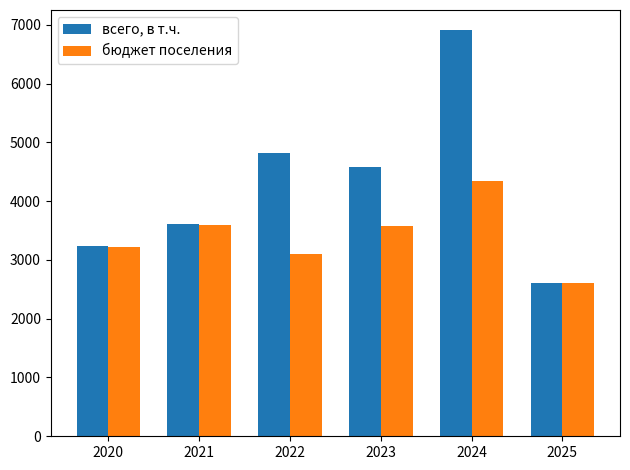

What is the spread (max minus min) of values at 2023?

1000.0